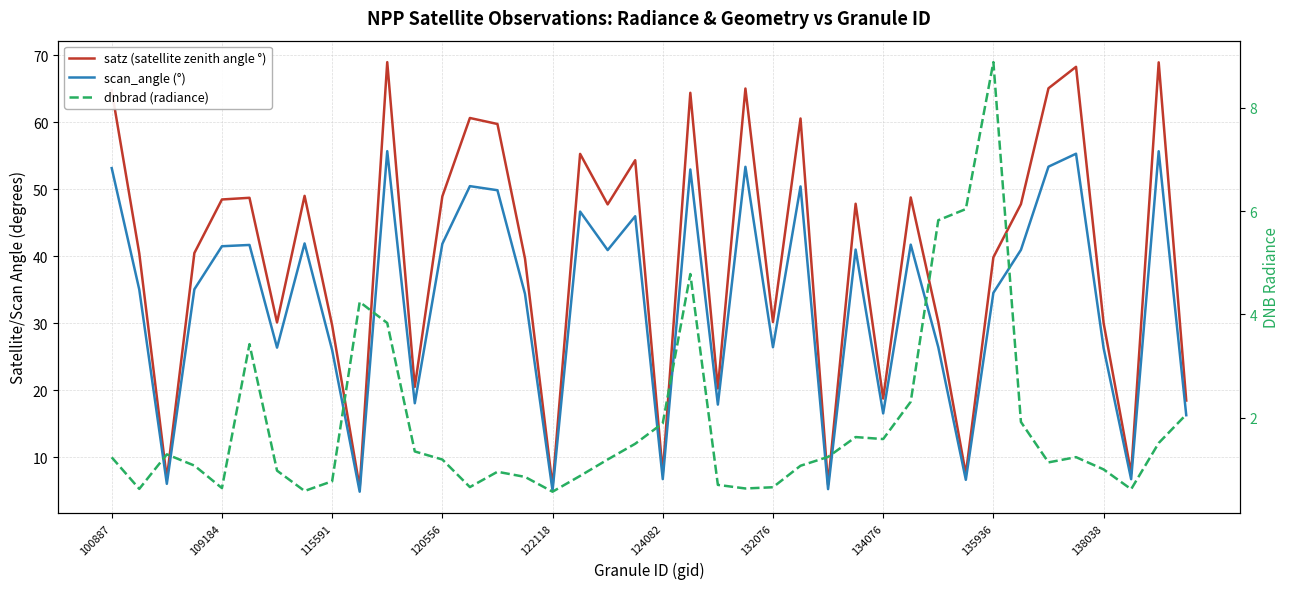

The value of dnbrad (radiance) at 22 is 0.7. True or false?

True